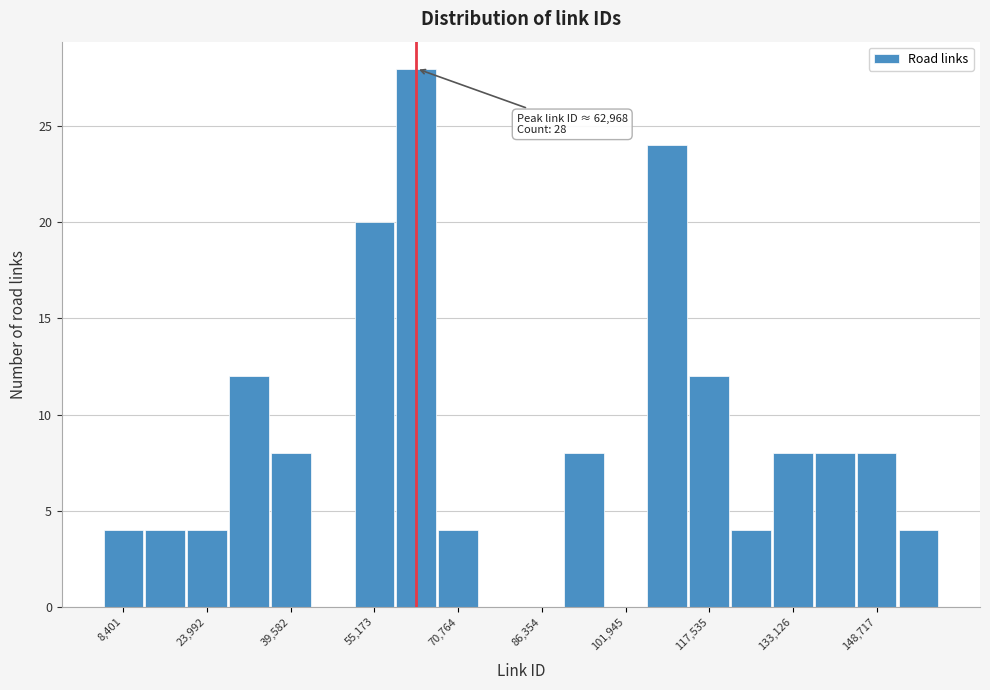

Around what value on the x-axis is the tallest bar? Give the approximate position of its centre, as read against the axis.

62000